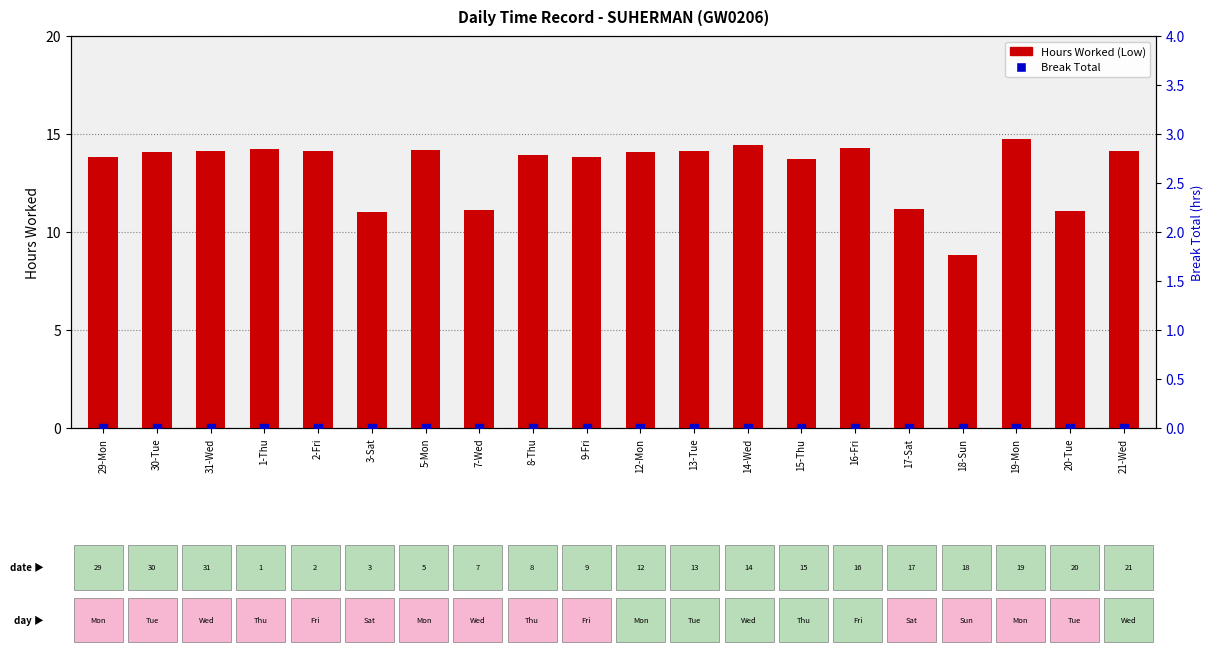

What is the total value across all series at 14-Wed?

14.5